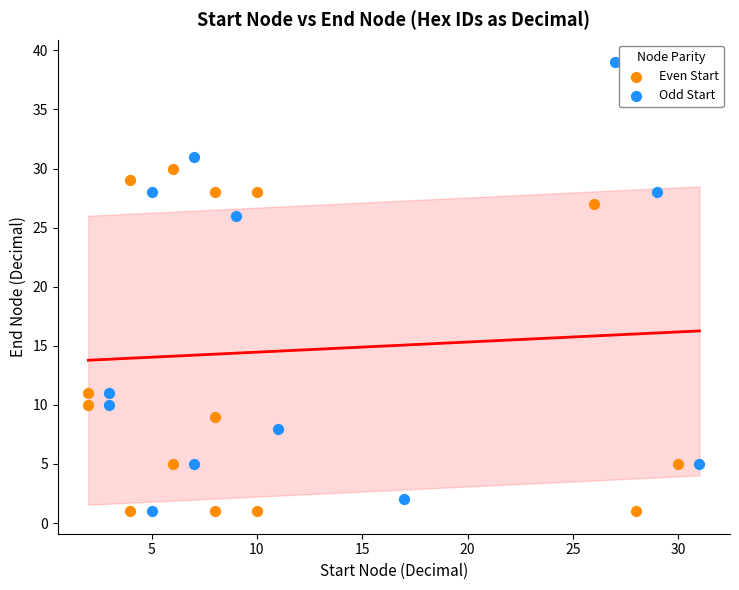

Which series contains the highest Y value?

Odd Start